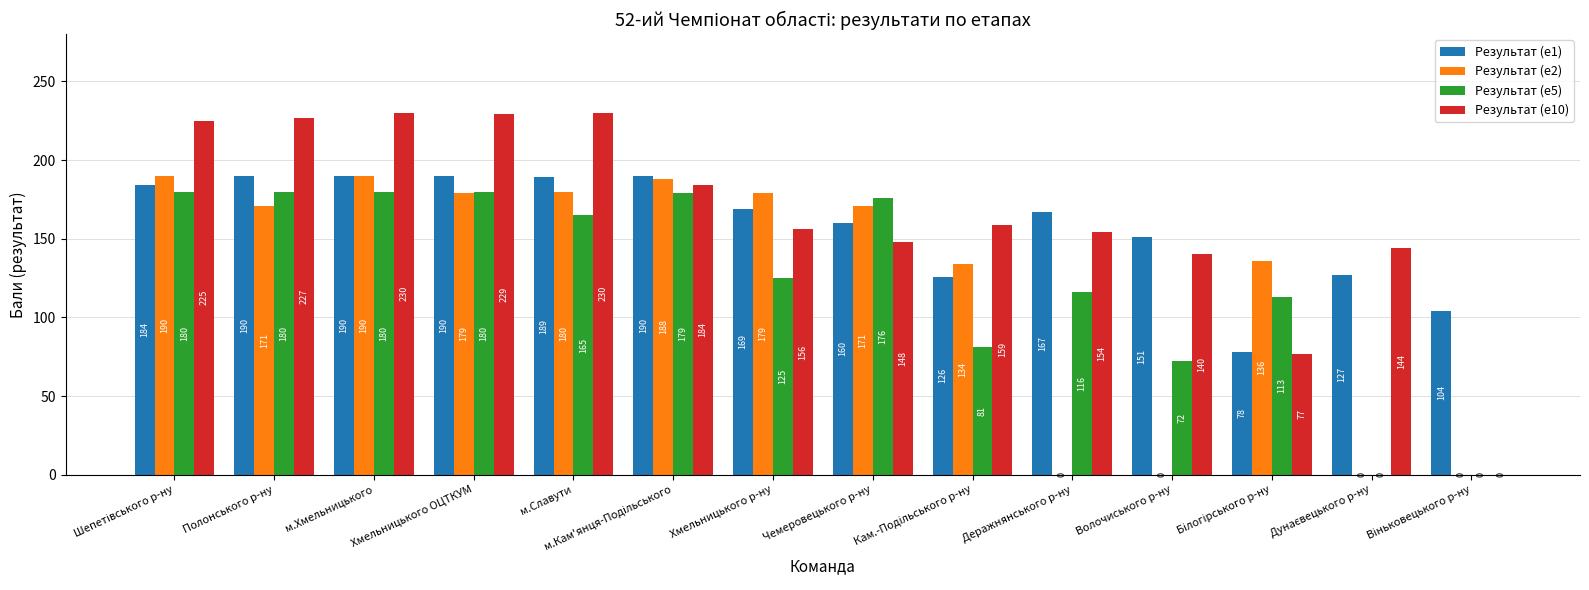

Between Полонського р-ну and Волочиського р-ну, which series saw the biggest shift?

Результат (е2)